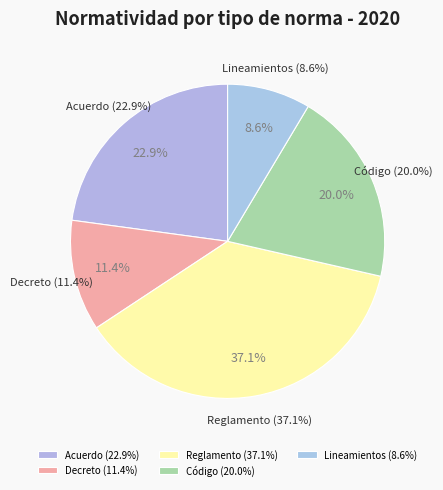

Between Código and Reglamento, which is larger?

Reglamento